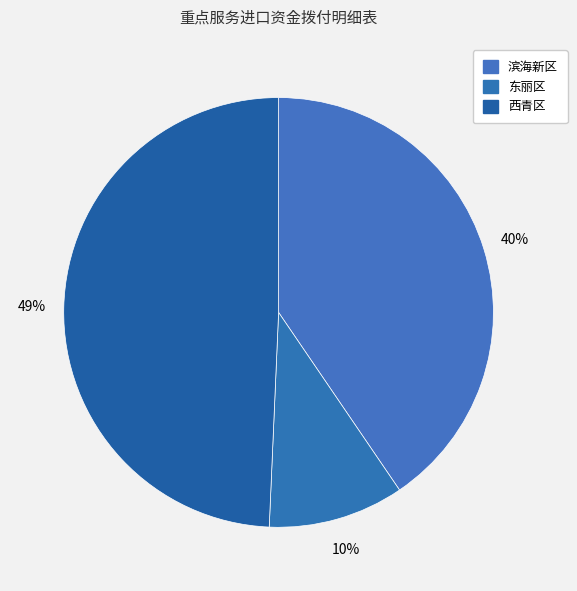

How many segments does this pie chart have?

3